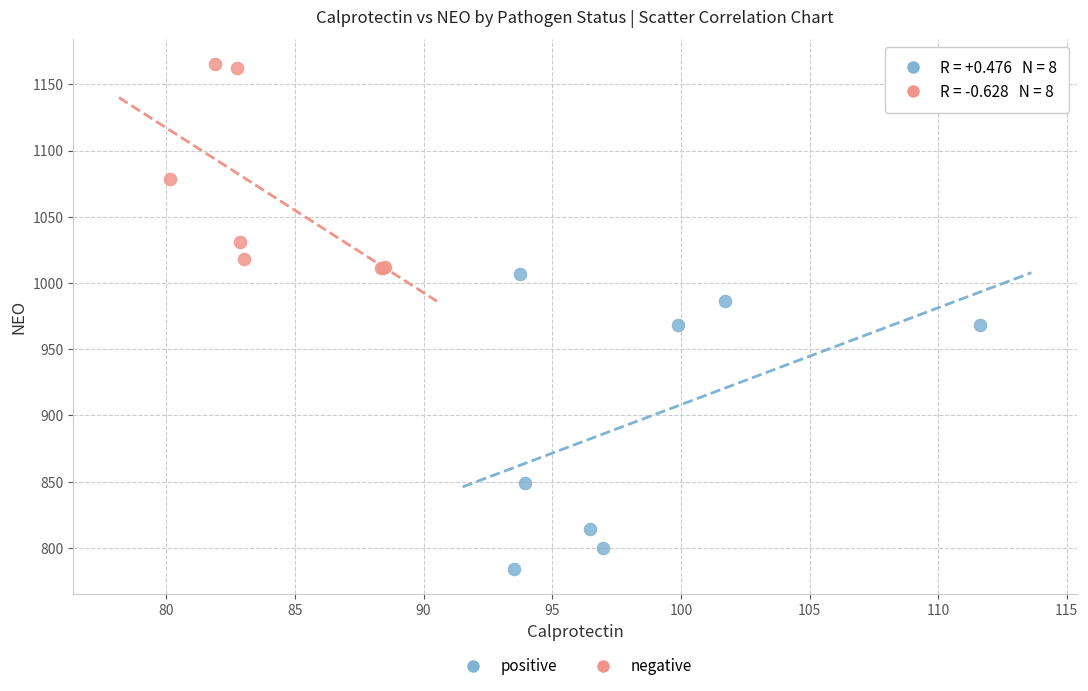

Which series has the widest spread of Y values?

positive